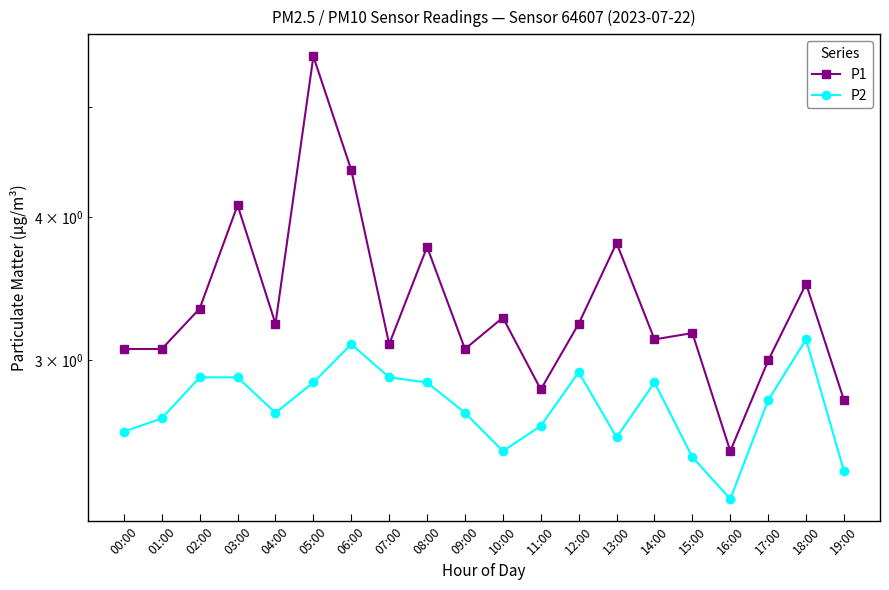

What position from the right is 15:00?

5